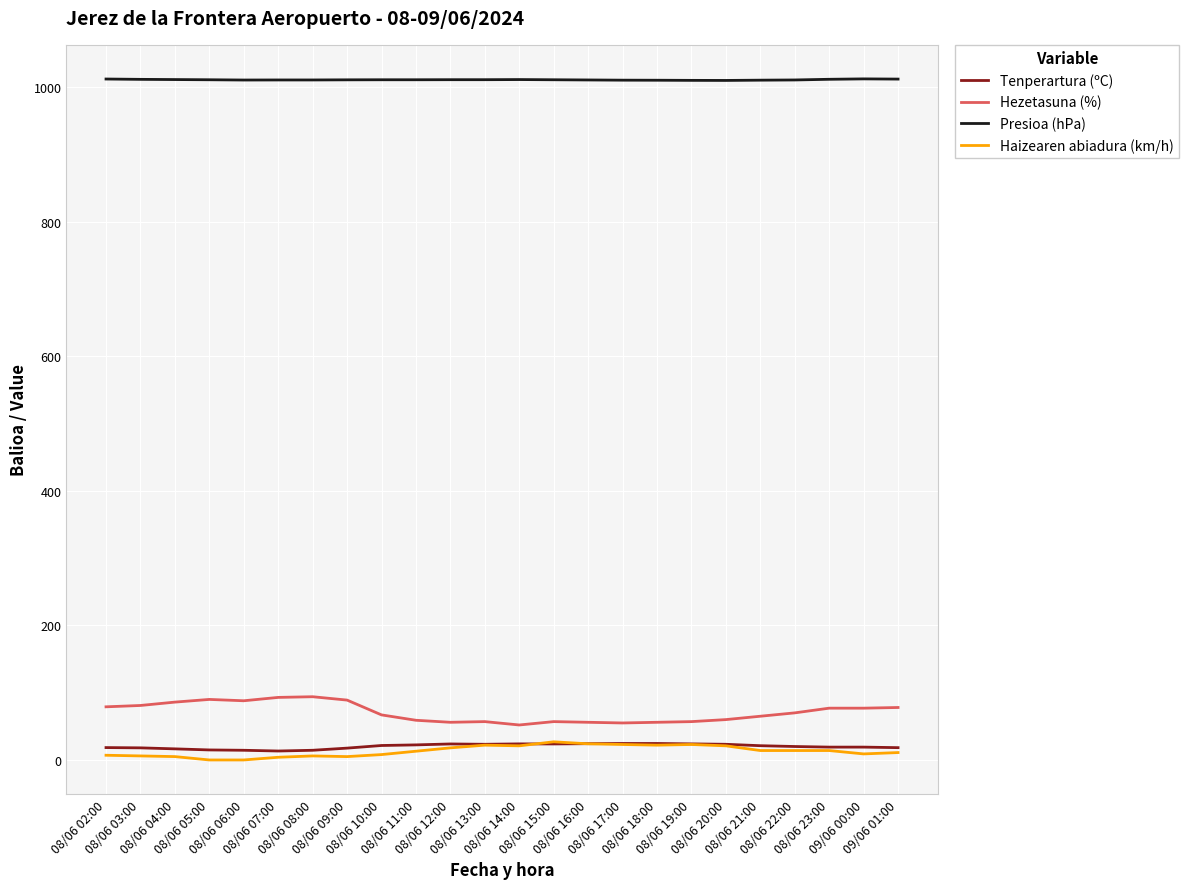

True or false: Presioa (hPa) and Tenperartura (ºC) intersect in this chart.

False